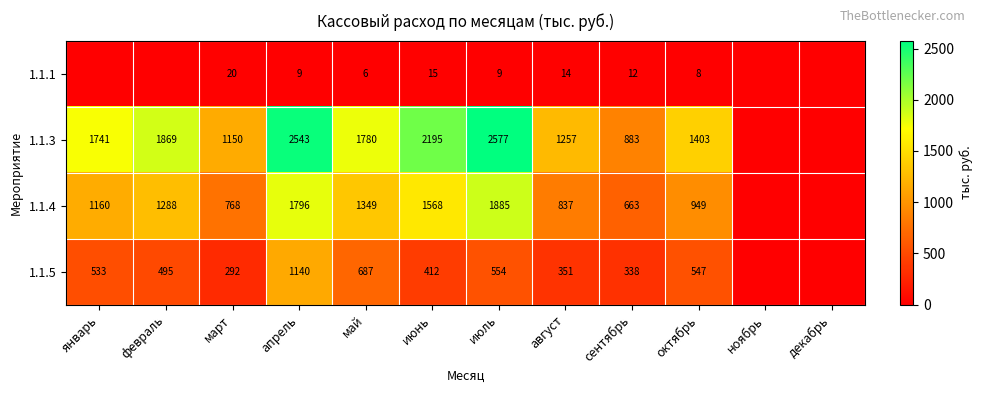

The 1.1.1 series shows 5 at сентябрь. True or false?

False